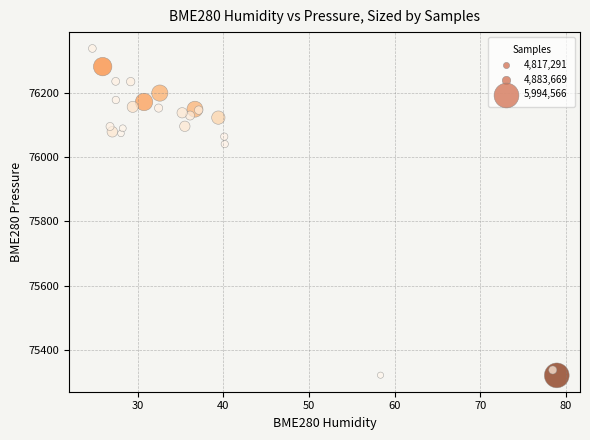

What Y value in the scatter plot is closest to 75829?

76040.9